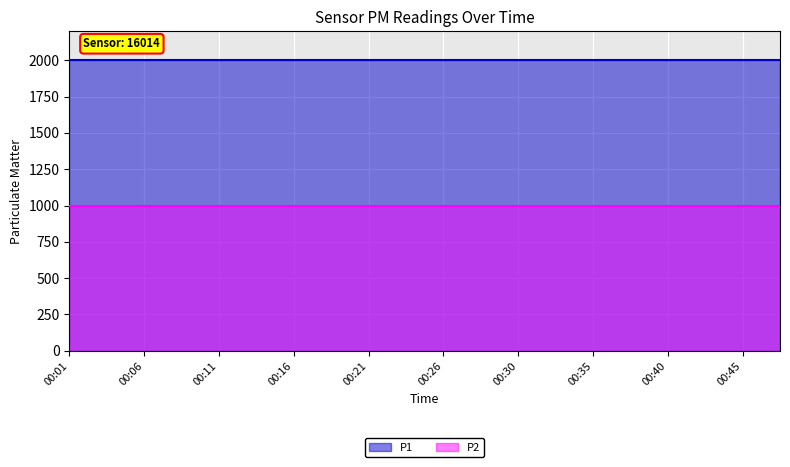

What value does the P1 series have at 00:23?

1999.9